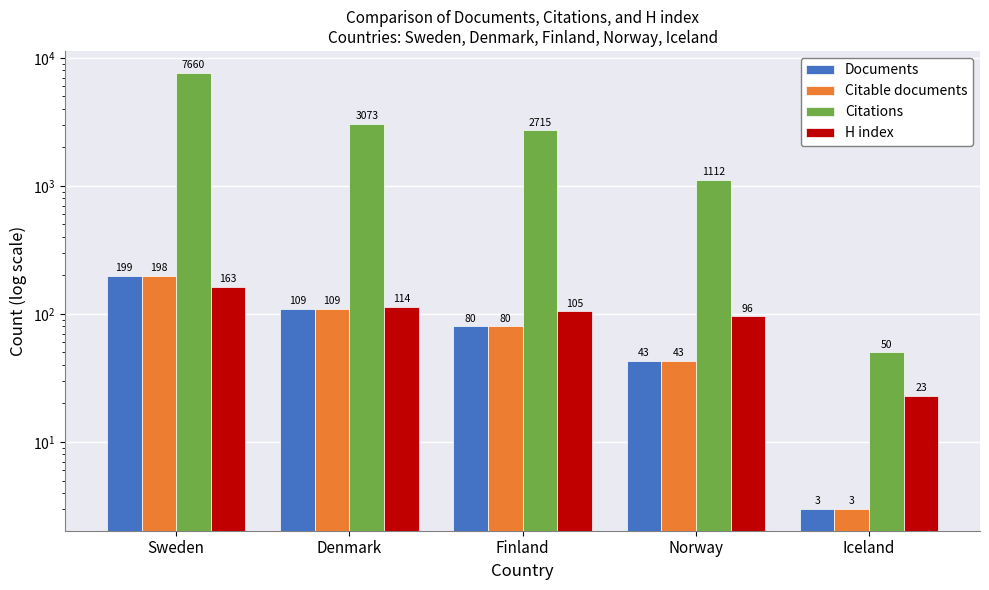

The H index series shows 96 at Norway. True or false?

True